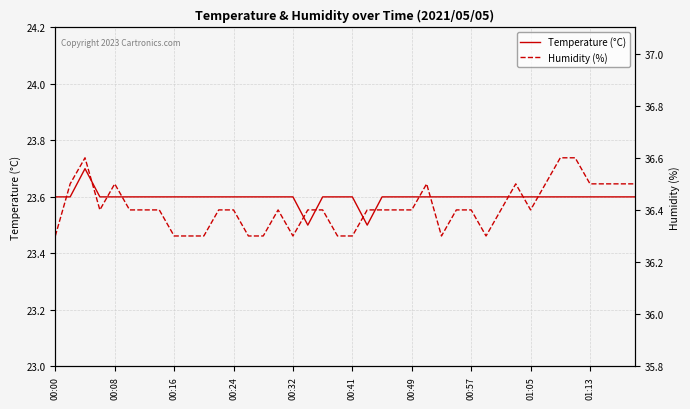

What is the sum of all Humidity (%) values?

1456.4